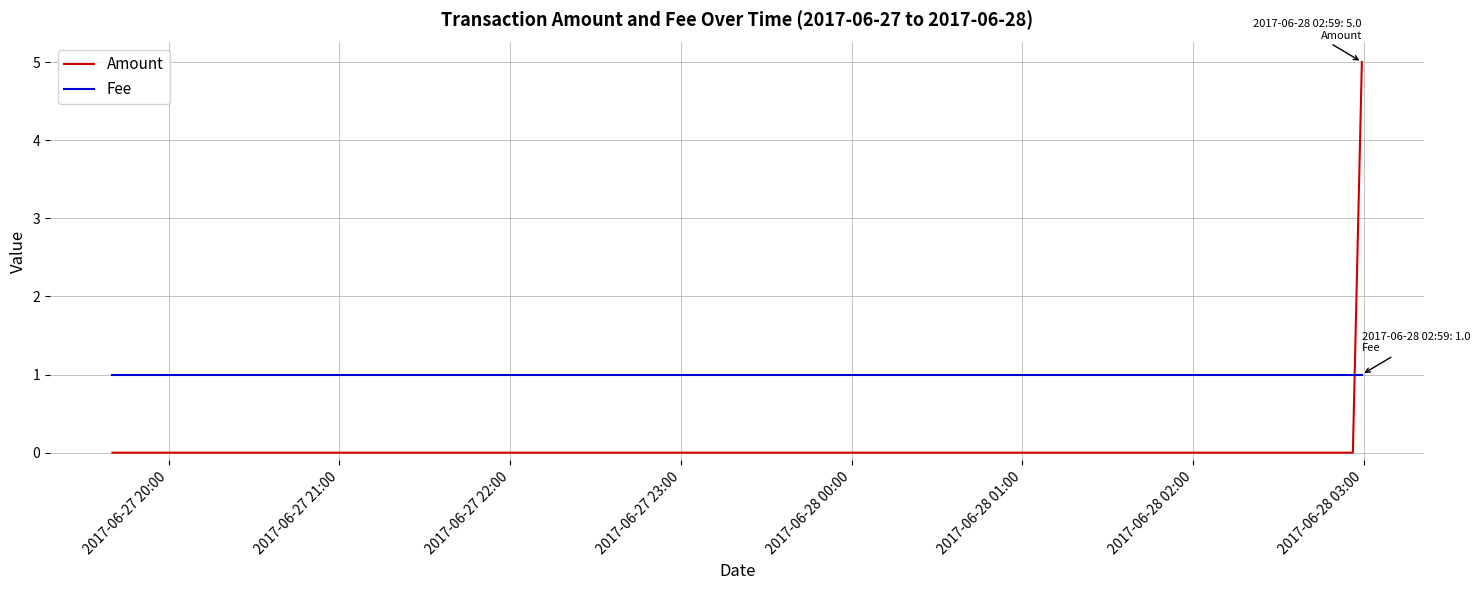

List the series in order of their peak value, highest first.

Amount, Fee